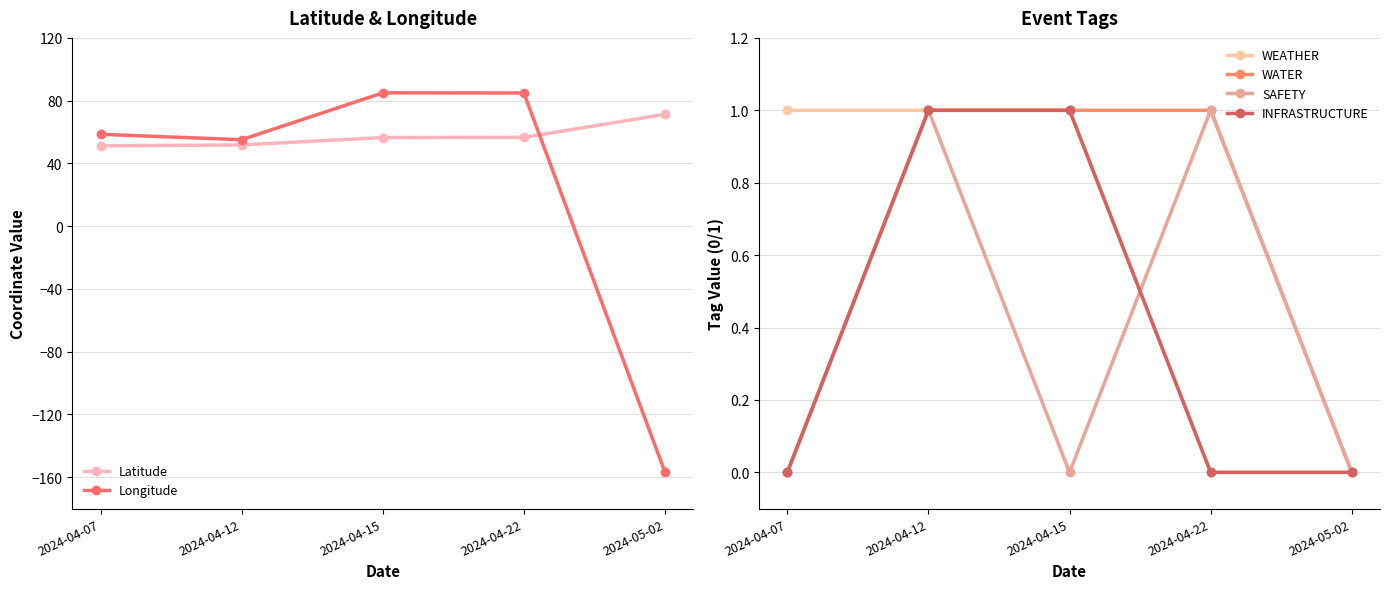

True or false: Latitude has a value of 56.5 at 2024-04-15.

True